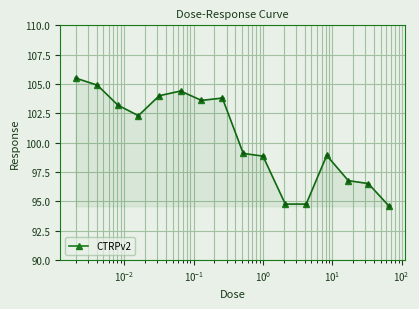

What is the maximum value shown in the chart?

105.5